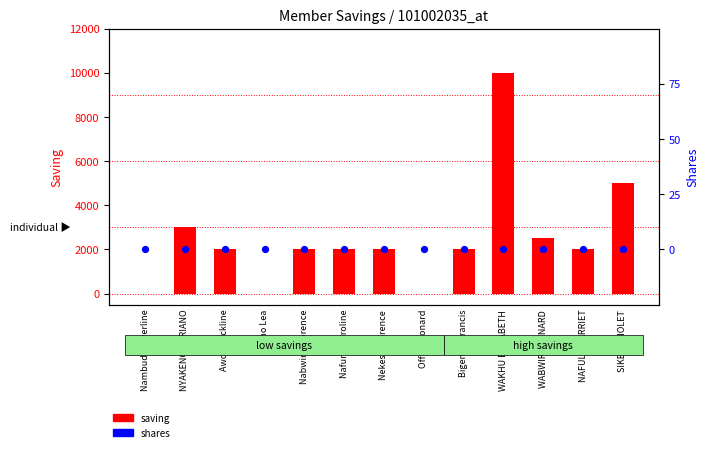

At which category is the sum across all series the highest?

WAKHU ELIZABETH